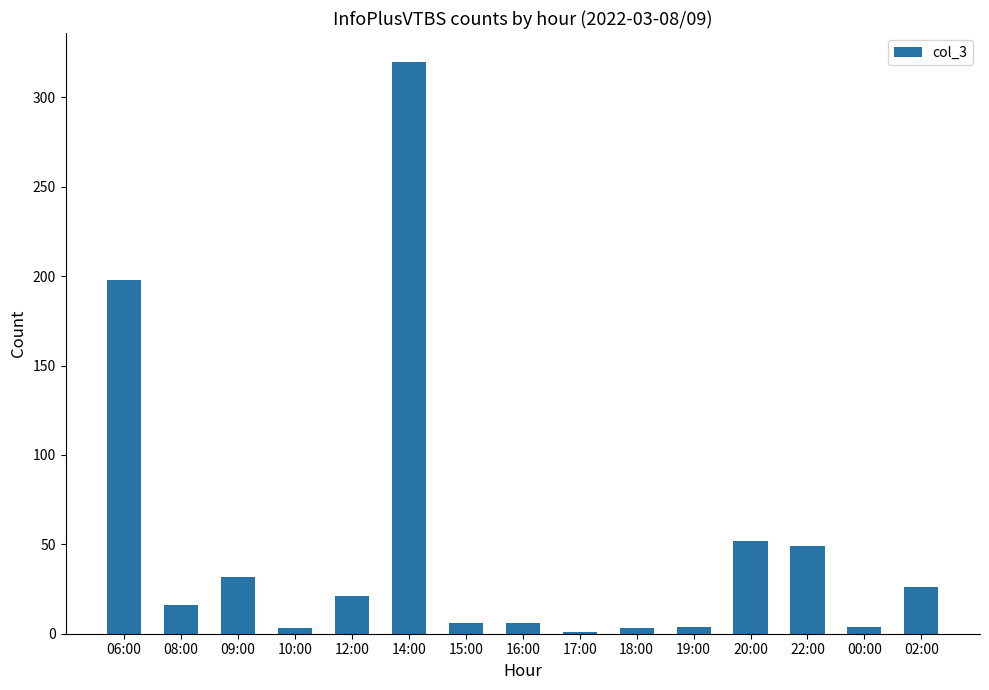

At which category does the chart reach its peak across all series?

14:00